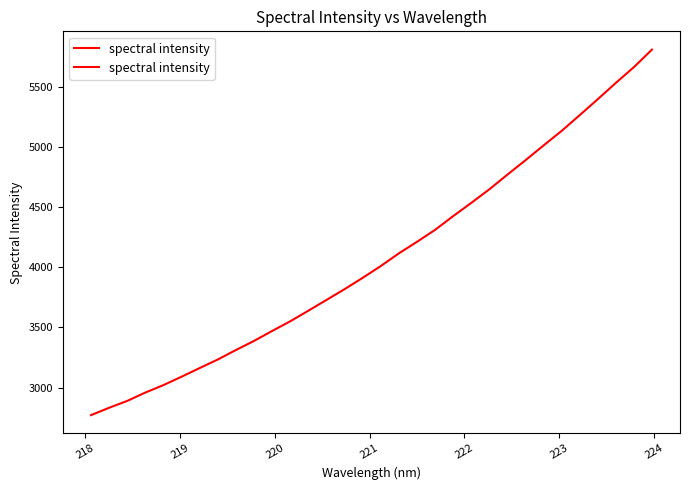

Reading left to right, extract all data points from this chart.

2770.8	2831.9	2889.0	2958.6	3020.5	3090.3	3162.2	3233.2	3311.8	3387.8	3470.4	3550.8	3638.8	3728.1	3817.8	3911.9	4009.7	4115.4	4211.1	4310.6	4424.7	4534.8	4647.5	4769.7	4889.4	5012.6	5133.4	5264.5	5397.2	5532.7	5663.9	5809.7